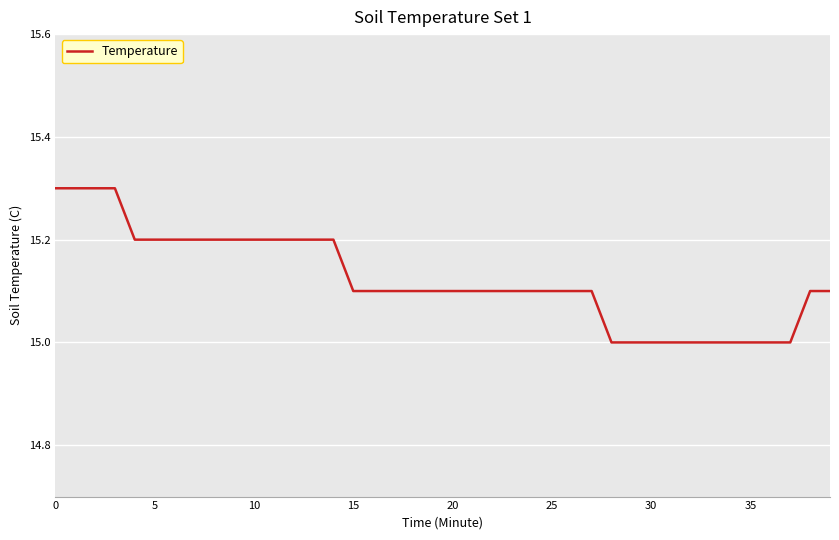

What is the difference between the second highest and second lowest values?

0.3